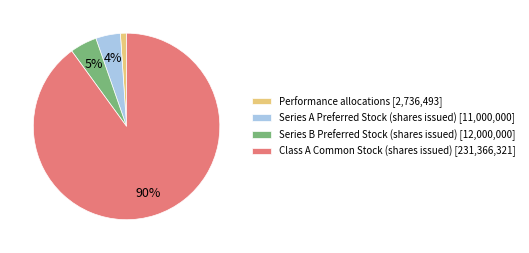

How many segments does this pie chart have?

4